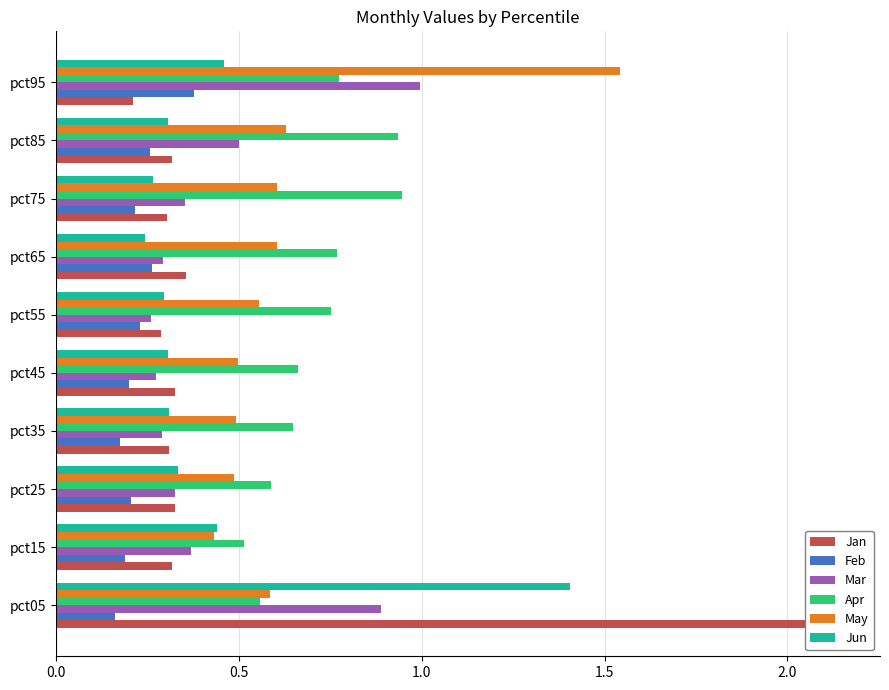

The Feb series shows 0.1 at pct95. True or false?

False